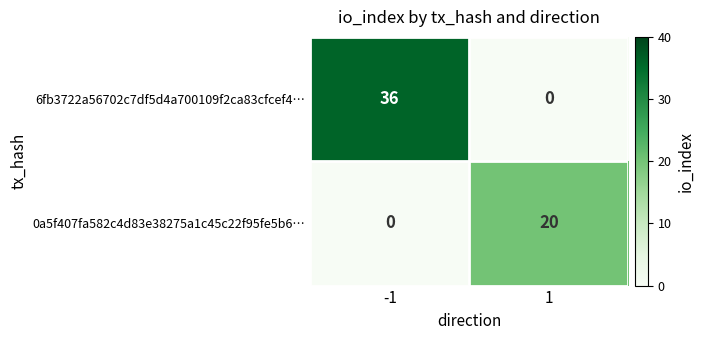

Reading left to right, list all the values displayed in this chart.

6fb3722a56702c7df5d4a700109f2ca83cfcef4…: -1=36	1=0
0a5f407fa582c4d83e38275a1c45c22f95fe5b6…: -1=0	1=20